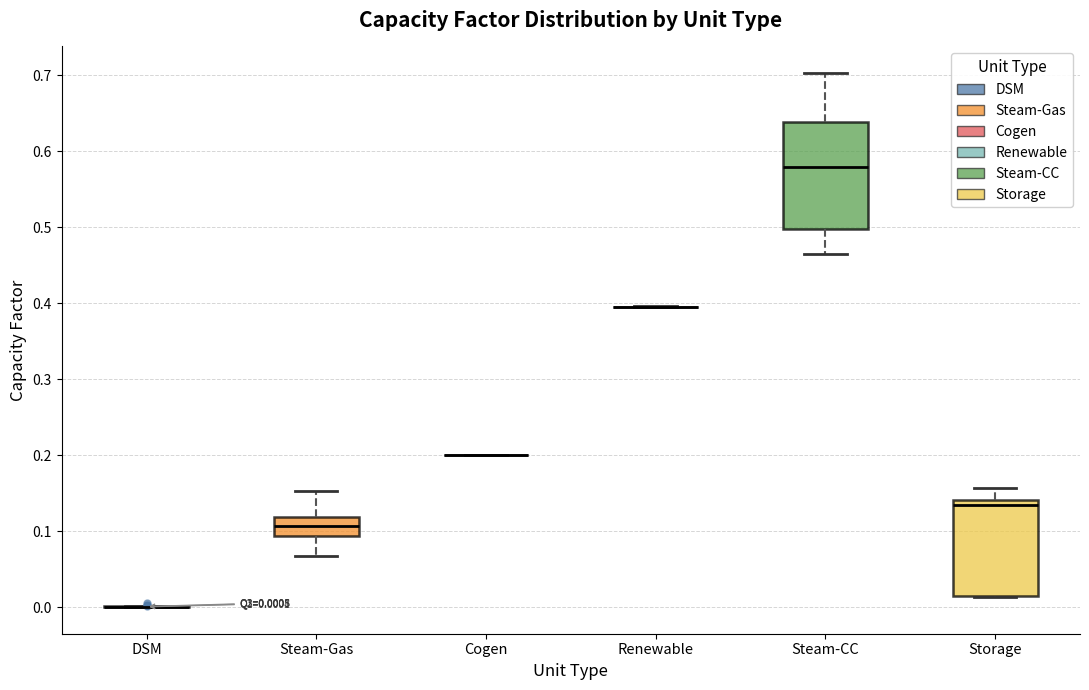

Which box is the tallest, from its lower edge to its upper edge?

Steam-CC